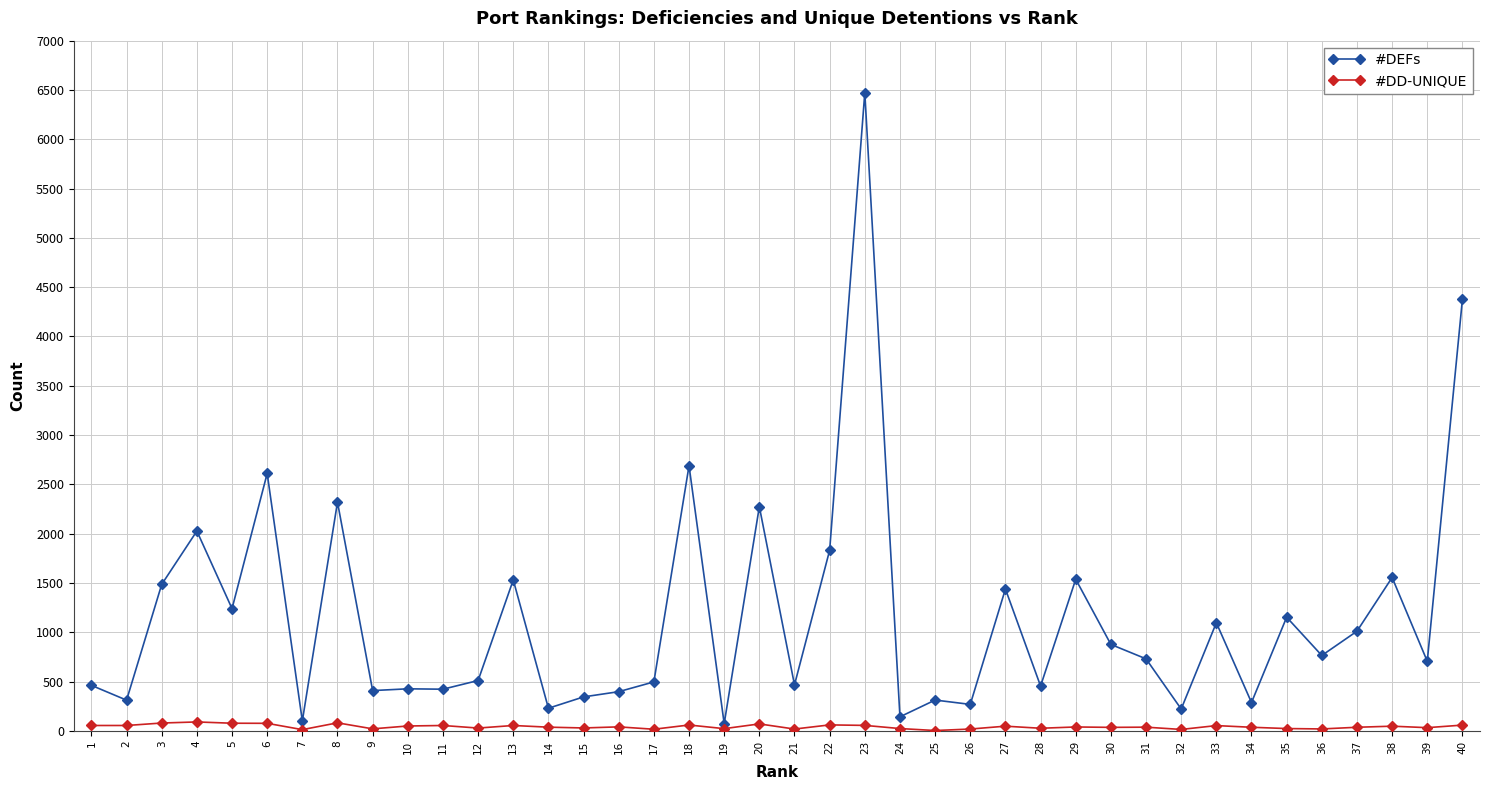

Rank the series by their average value, from lowest to highest.

#DD-UNIQUE, #DEFs